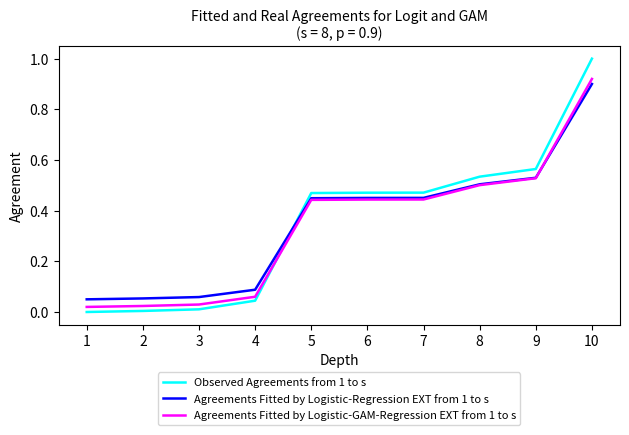

Rank the series by their maximum value, from highest to lowest.

Observed Agreements from 1 to s, Agreements Fitted by Logistic-GAM-Regression EXT from 1 to s, Agreements Fitted by Logistic-Regression EXT from 1 to s